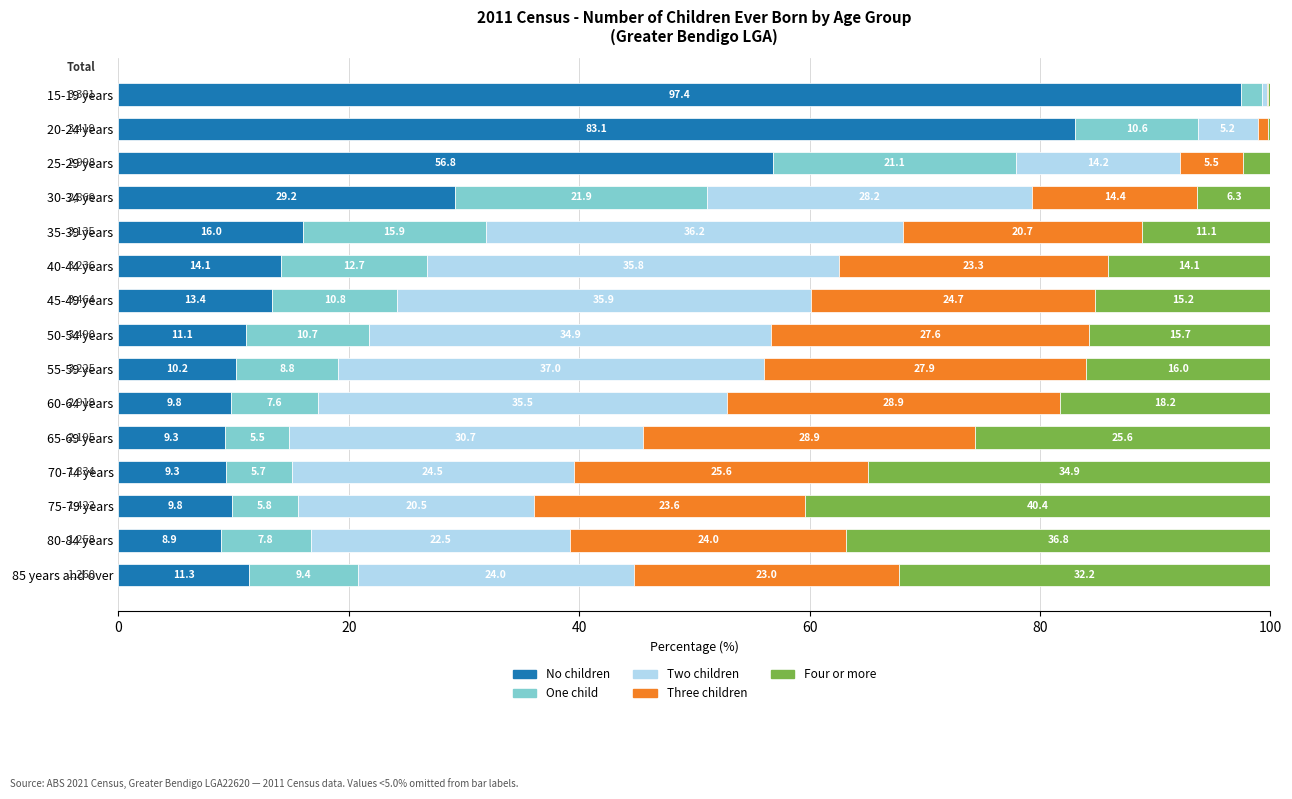

What is the maximum value for No children?

97.4